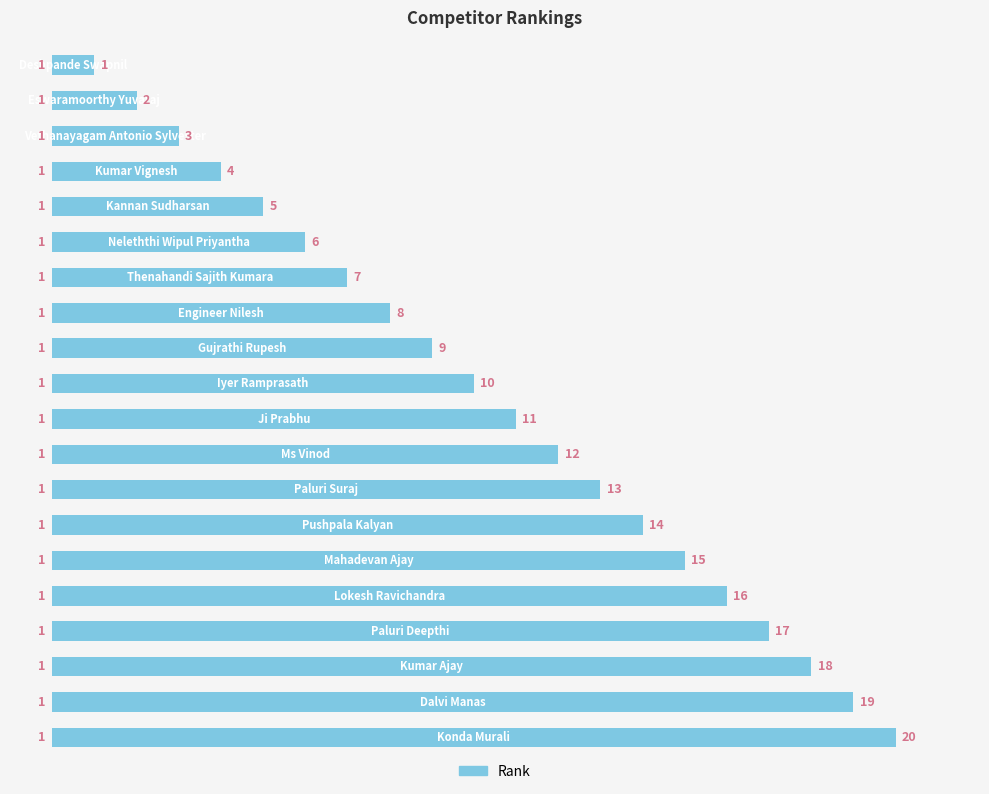

What is the value of the 16th bar from the top?

16